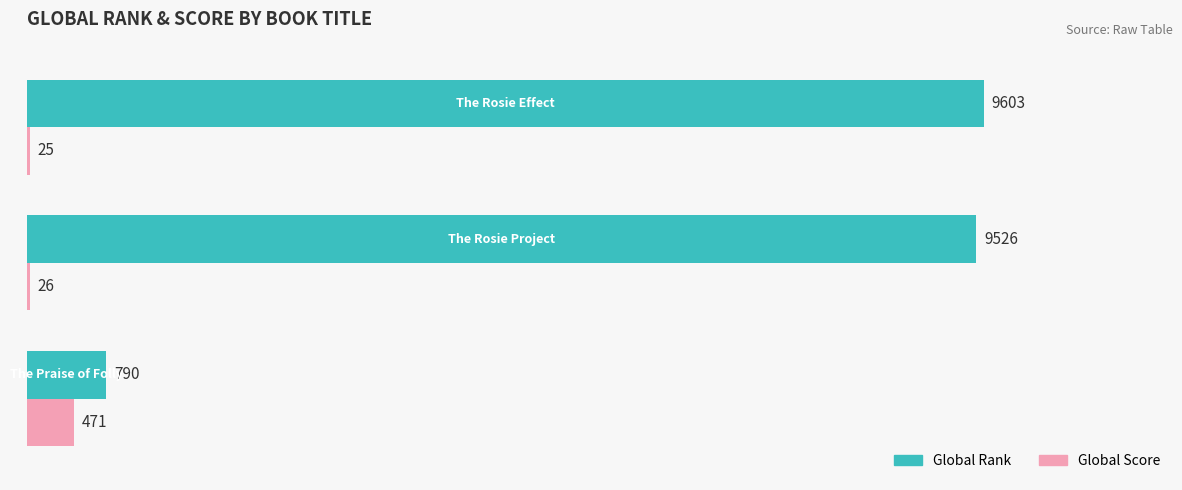

Which series has the largest total across all categories?

Global Rank